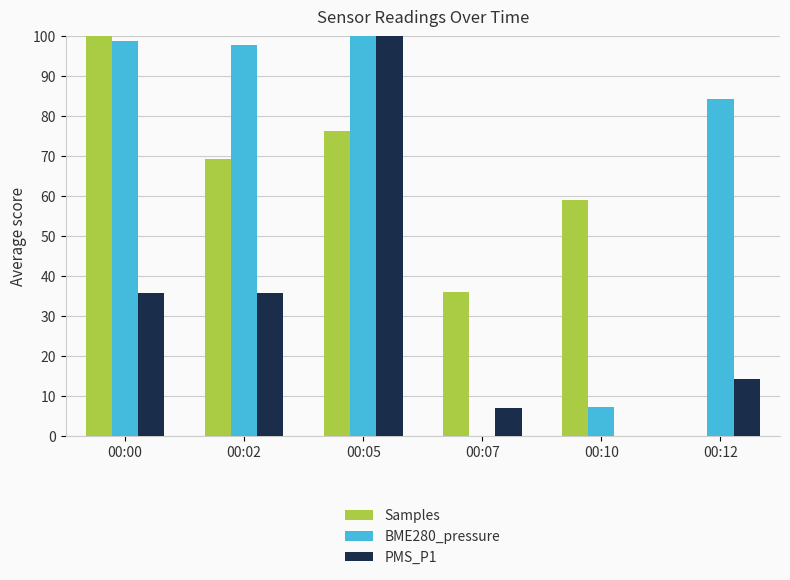

The PMS_P1 series shows 14.3 at 00:12. True or false?

True